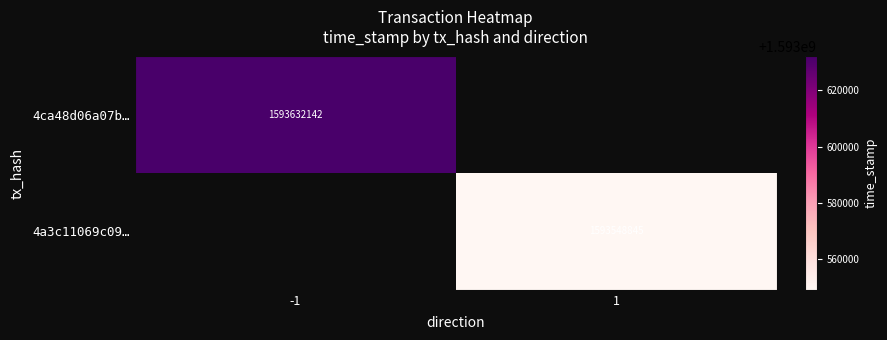

The value of 4a3c11069c09… at 1 is 1593548845. True or false?

True